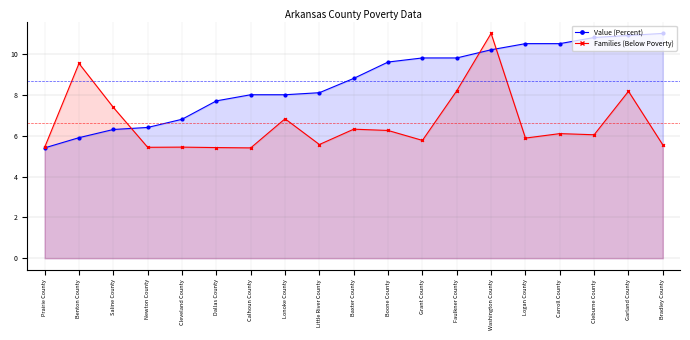

Reading left to right, transcribe all the data shown in this chart.

Value (Percent): Prairie County=5.4	Benton County=5.9	Saline County=6.3	Newton County=6.4	Cleveland County=6.8	Dallas County=7.7	Calhoun County=8.0	Lonoke County=8.0	Little River County=8.1	Baxter County=8.8	Boone County=9.6	Grant County=9.8	Faulkner County=9.8	Washington County=10.2	Logan County=10.5	Carroll County=10.5	Cleburne County=10.8	Garland County=10.9	Bradley County=11.0
Families (Below Poverty): Prairie County=5.4	Benton County=9.5	Saline County=7.4	Newton County=5.4	Cleveland County=5.4	Dallas County=5.4	Calhoun County=5.4	Lonoke County=6.8	Little River County=5.6	Baxter County=6.3	Boone County=6.3	Grant County=5.8	Faulkner County=8.2	Washington County=11.0	Logan County=5.9	Carroll County=6.1	Cleburne County=6.0	Garland County=8.2	Bradley County=5.5